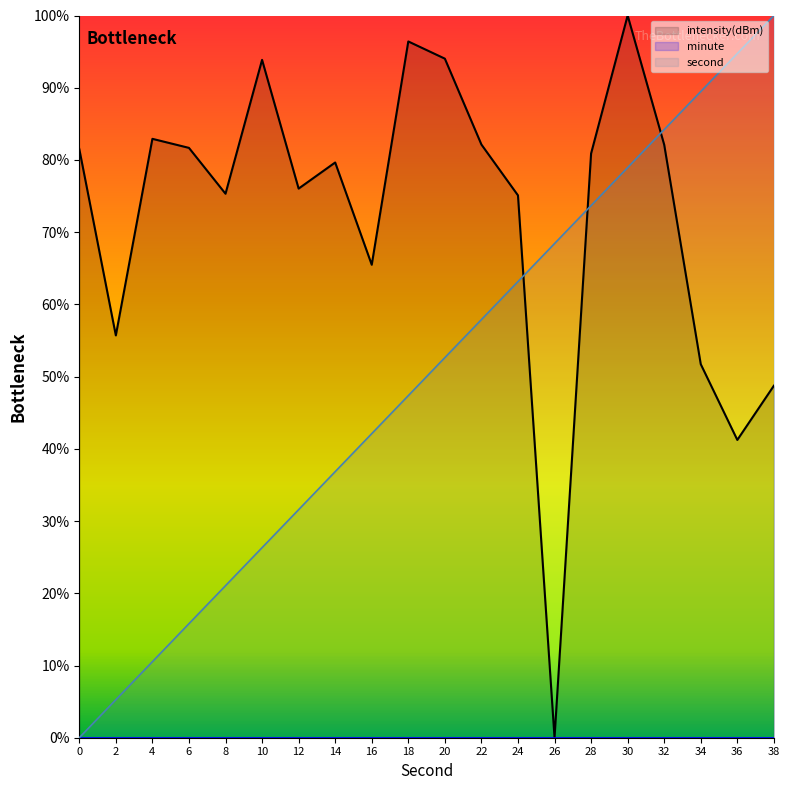

At which label does second first exceed 52?

20